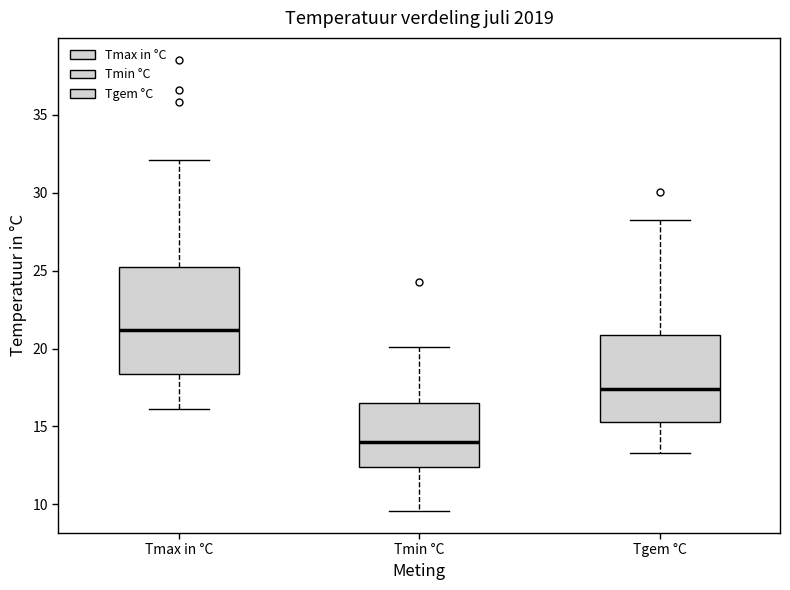

Where is the lower edge of the box for Tmin °C on the y-axis? The values are not printed on the chart, so give them approximately, as read against the axis.

12.5